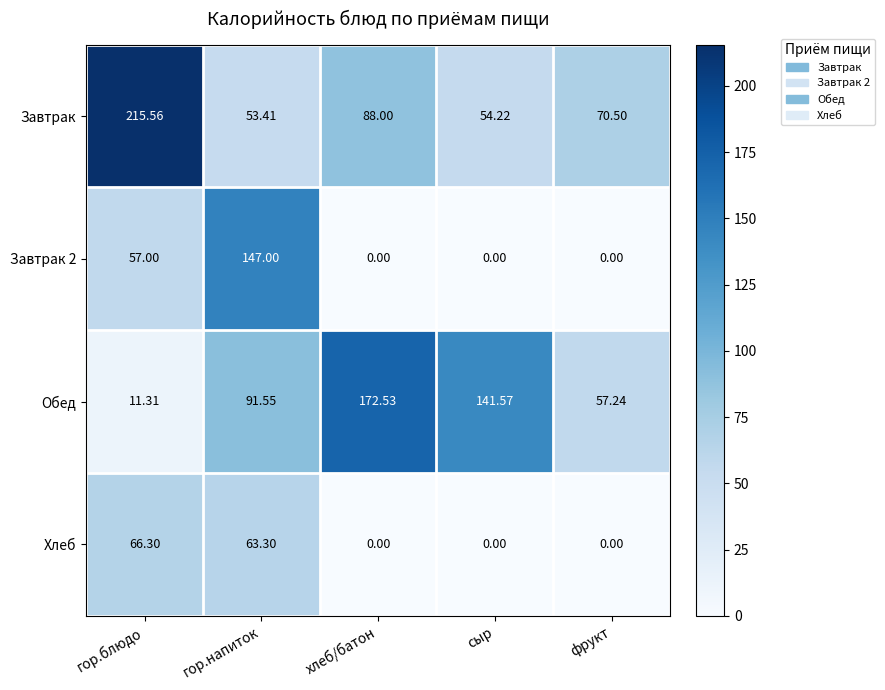

Is the value of Завтрак at хлеб/батон greater than the value of Обед at фрукт?

Yes